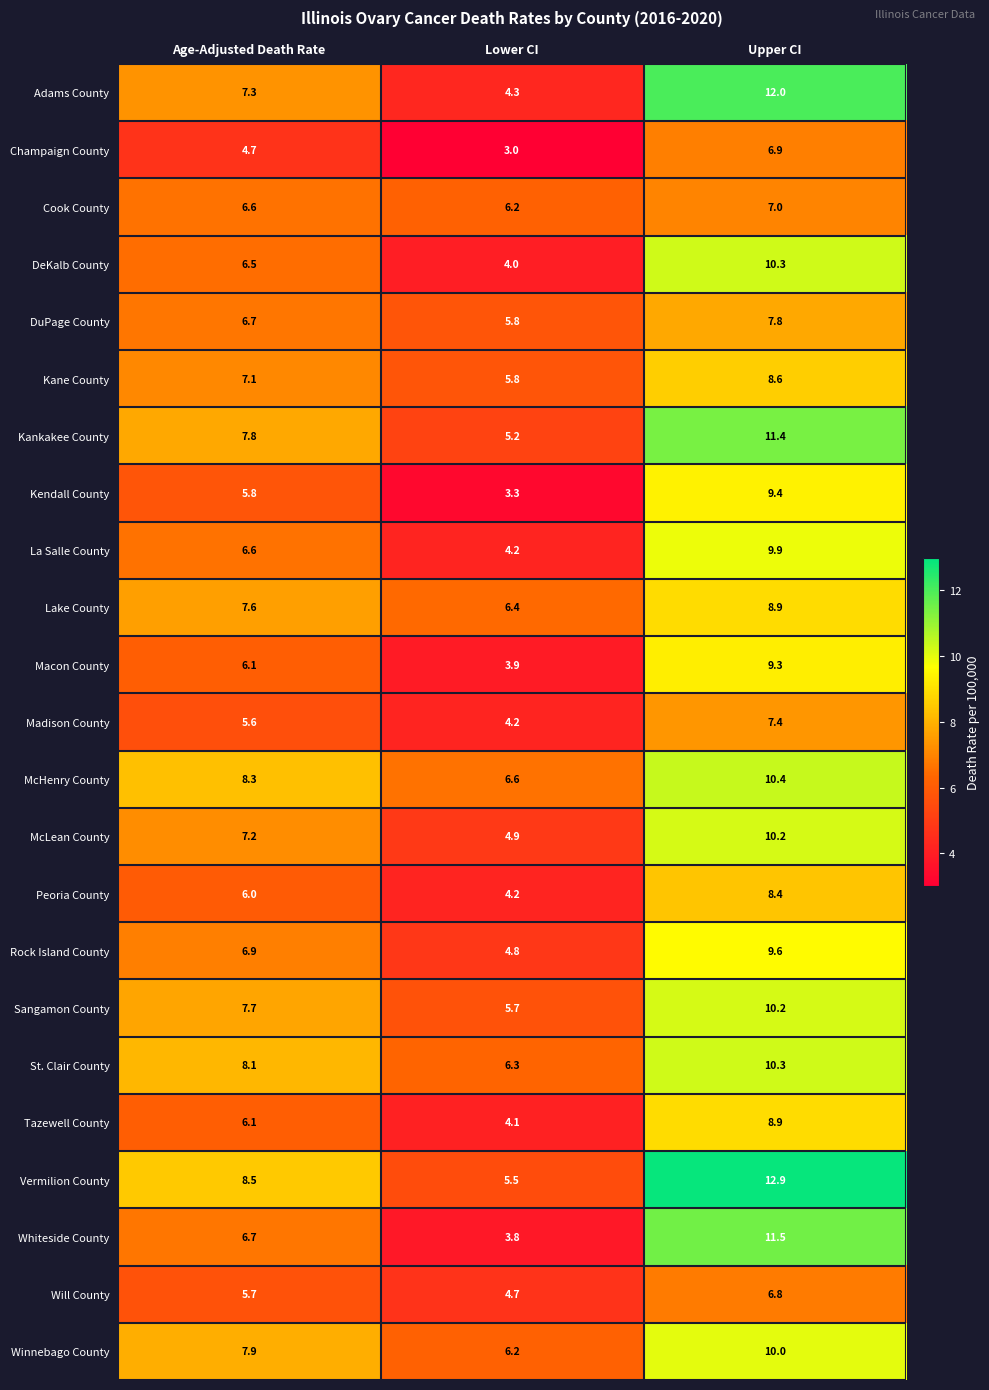

What is the difference between the maximum and minimum values in the Tazewell County series?

4.8